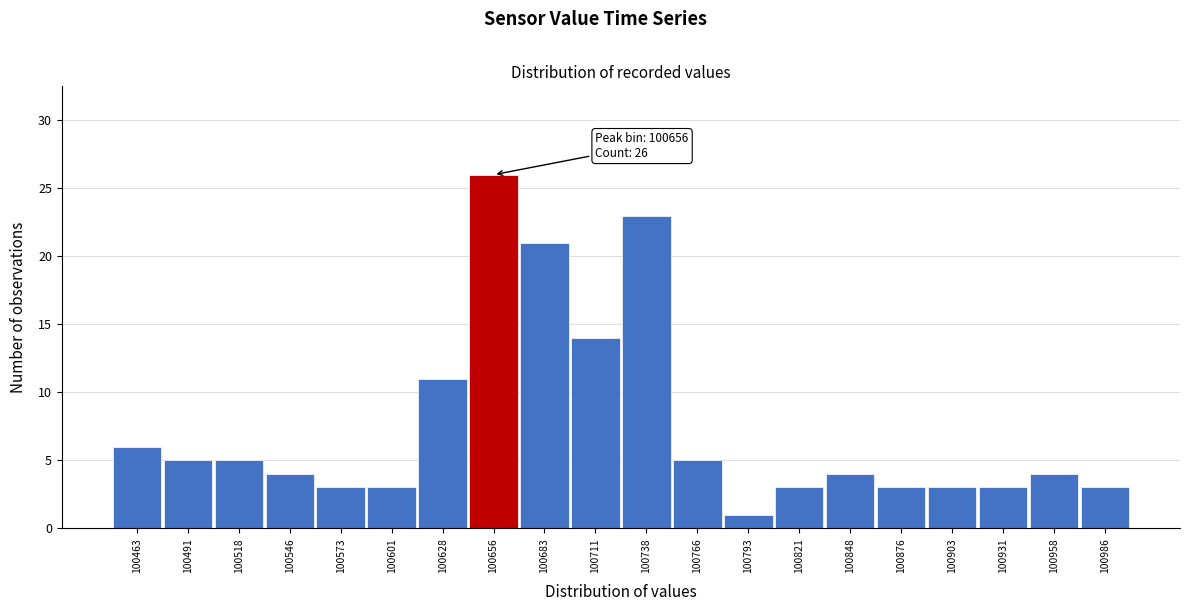

Over which range of the x-axis is the bar tallest?

100642.5 to 100670.0